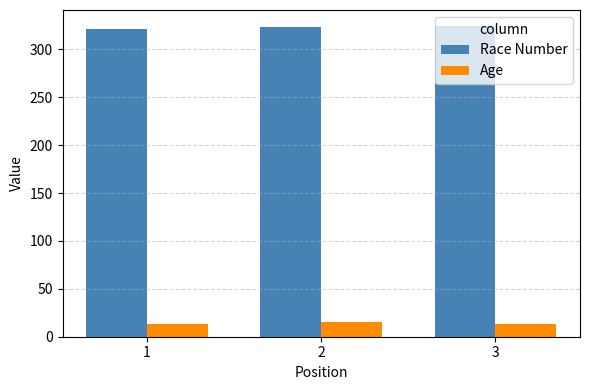

What is the minimum value shown in the chart?

13